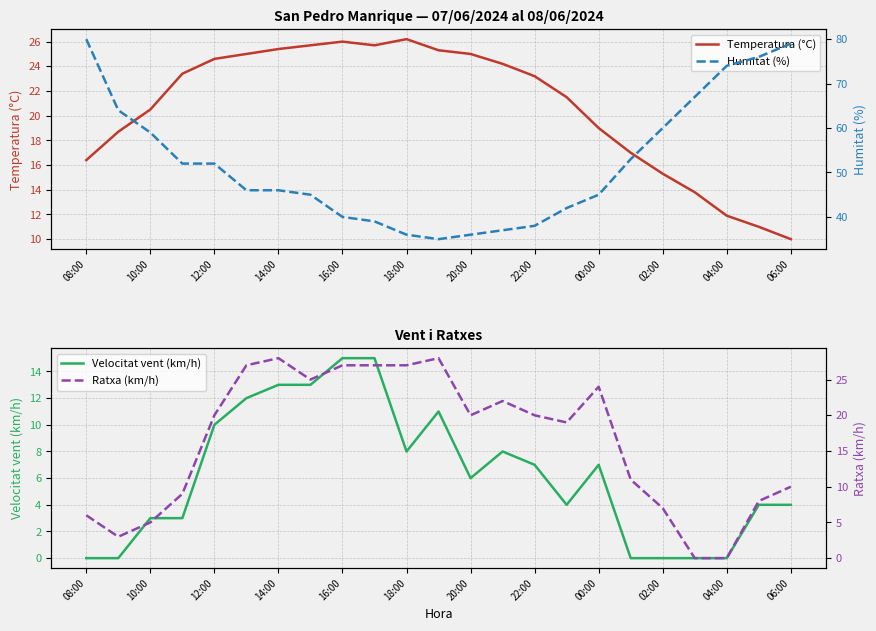

What is the lowest value of the Temperatura (°C) series?

10.0